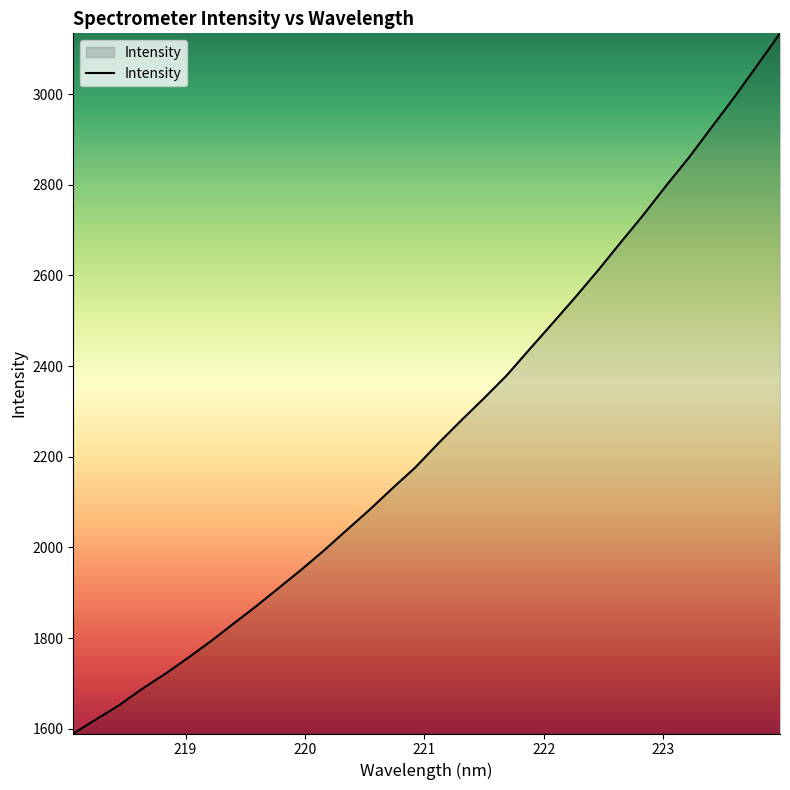

What is the minimum value shown in the chart?

1589.3